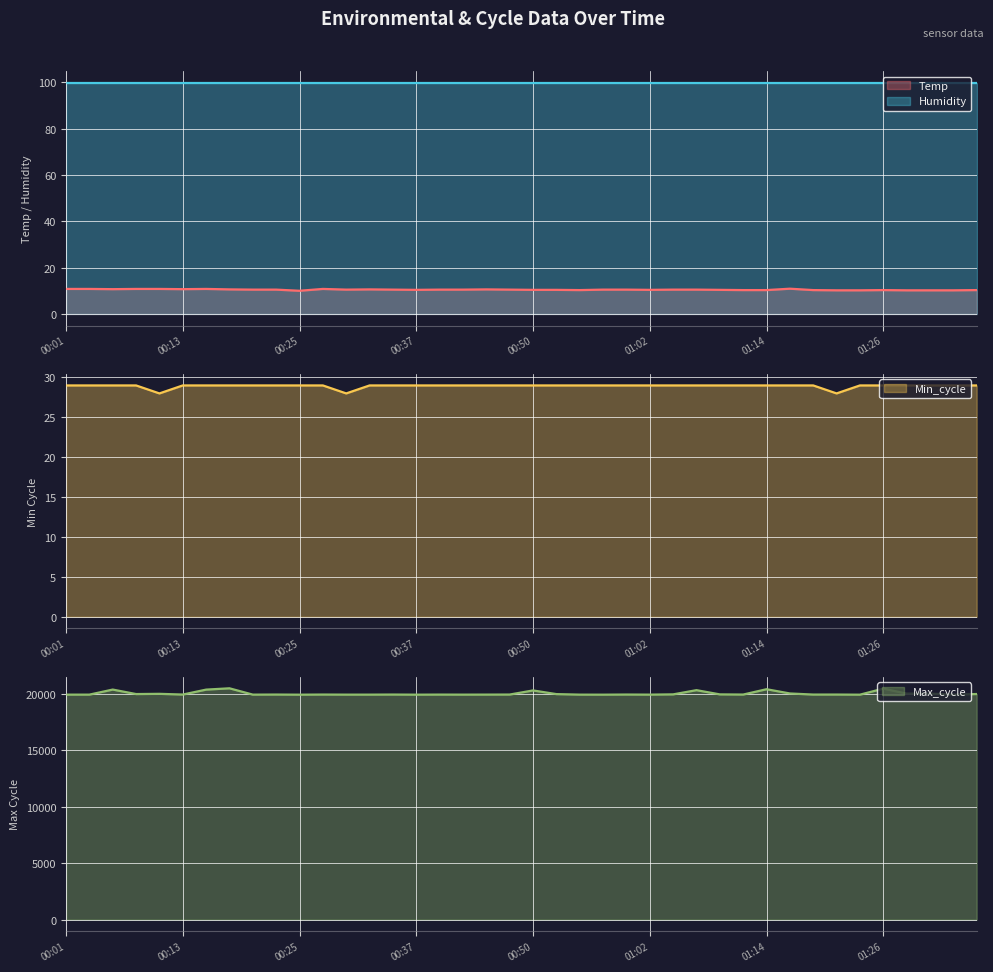

Is it true that Max_cycle equals 29224.6 at 00:37?

False